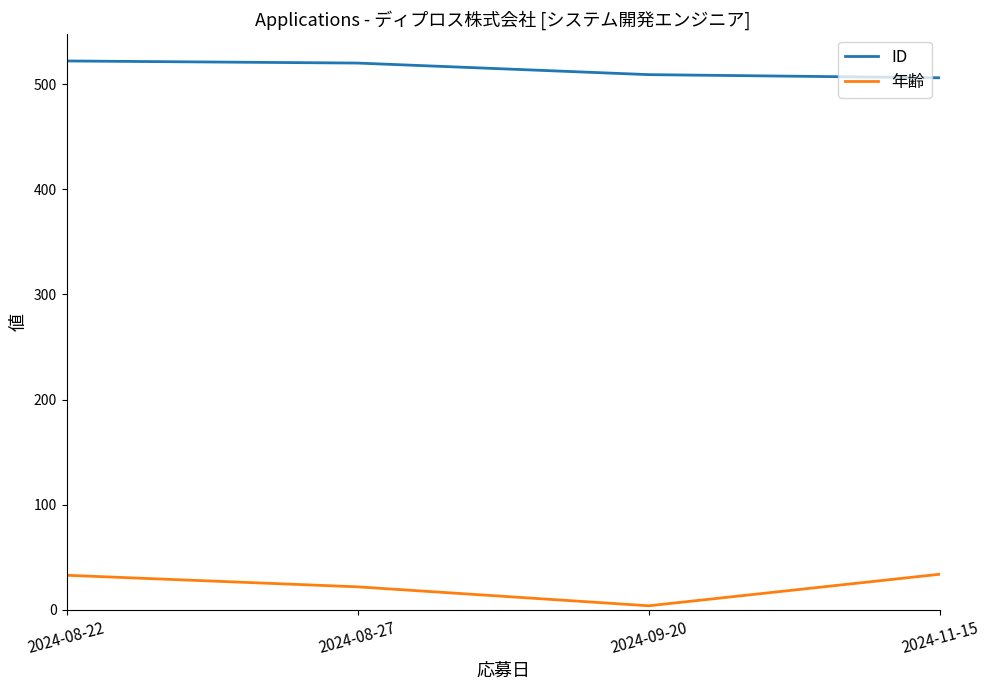

What is the sum of all ID values?

2057